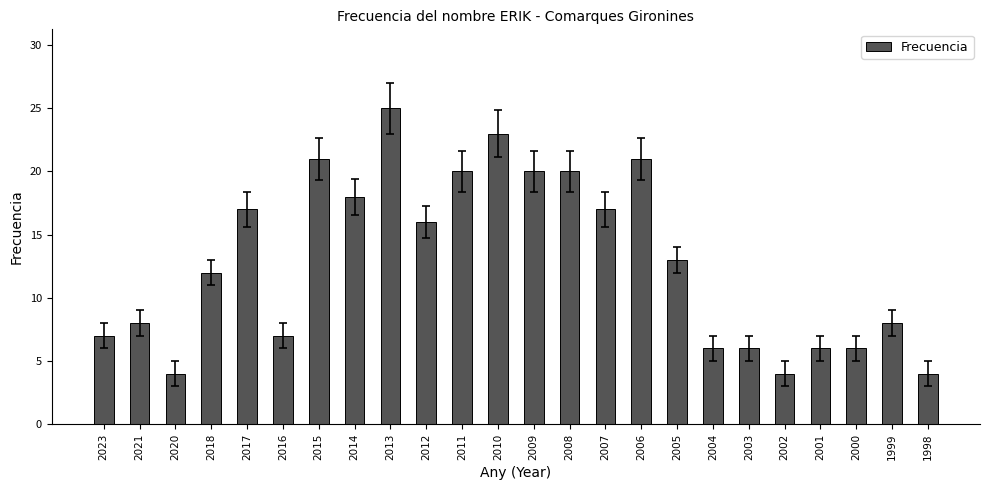

Which has a higher value, 2004 or 2015?

2015